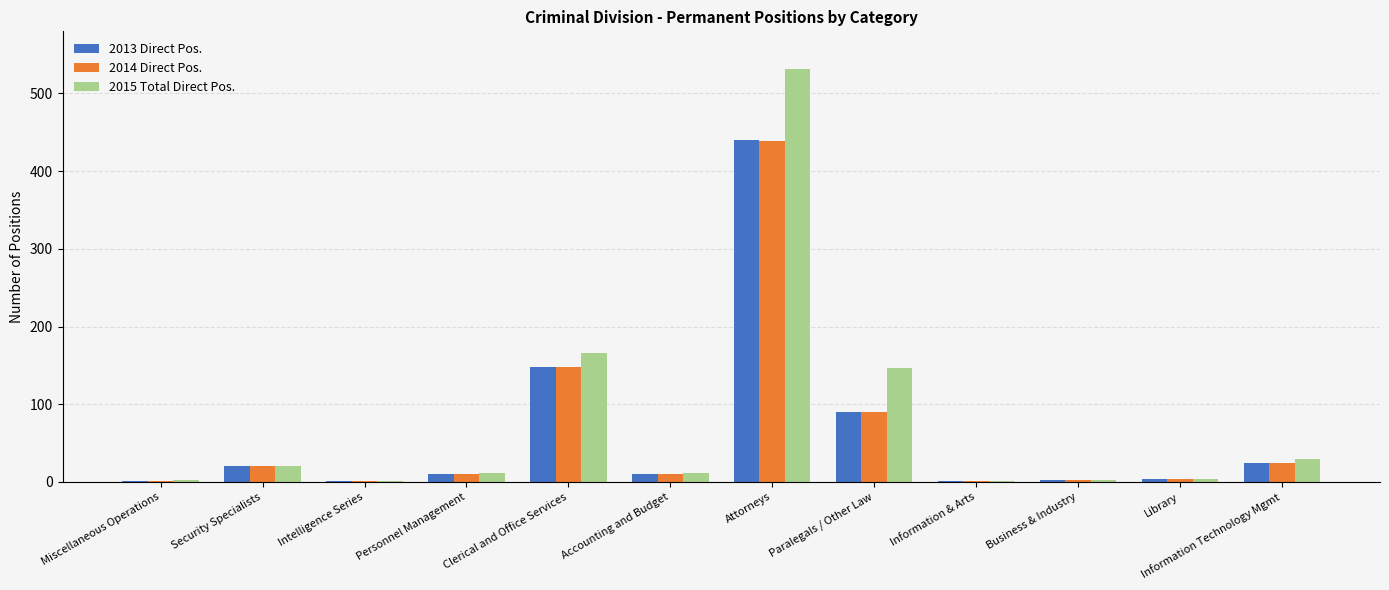

How many groups of bars are there?

12